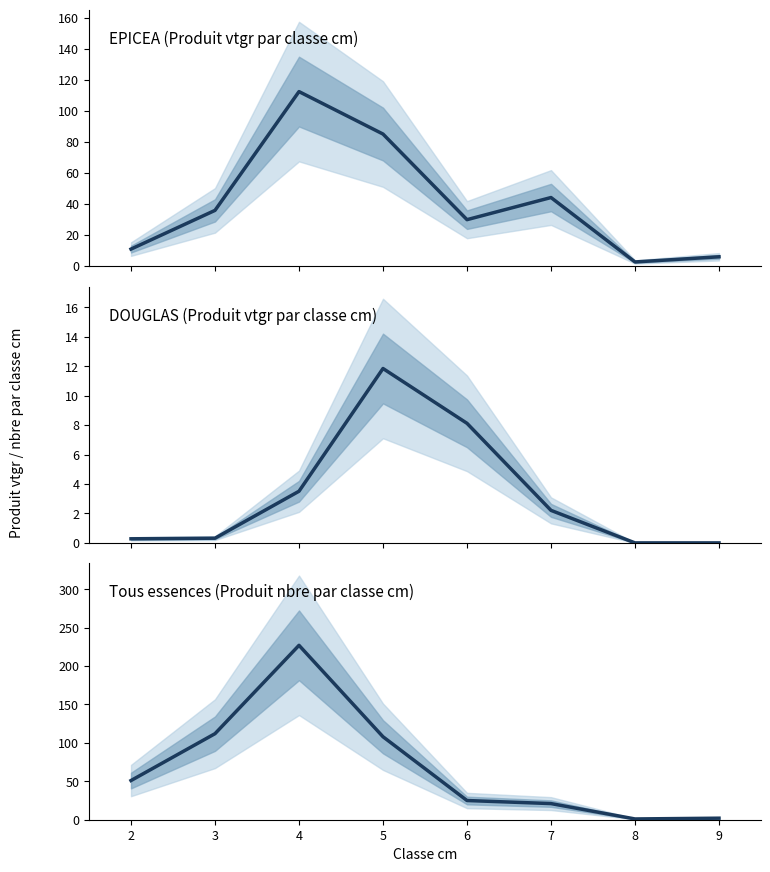

True or false: EPICEA (Produit vtgr par classe cm) and Tous essences (Produit nbre par classe cm) intersect in this chart.

True